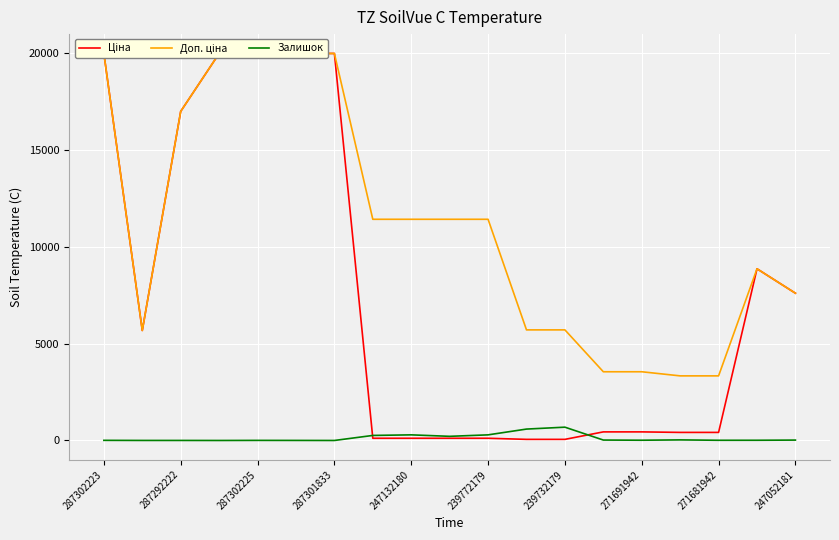

The Доп. ціна series shows 5705.0 at 11. True or false?

True